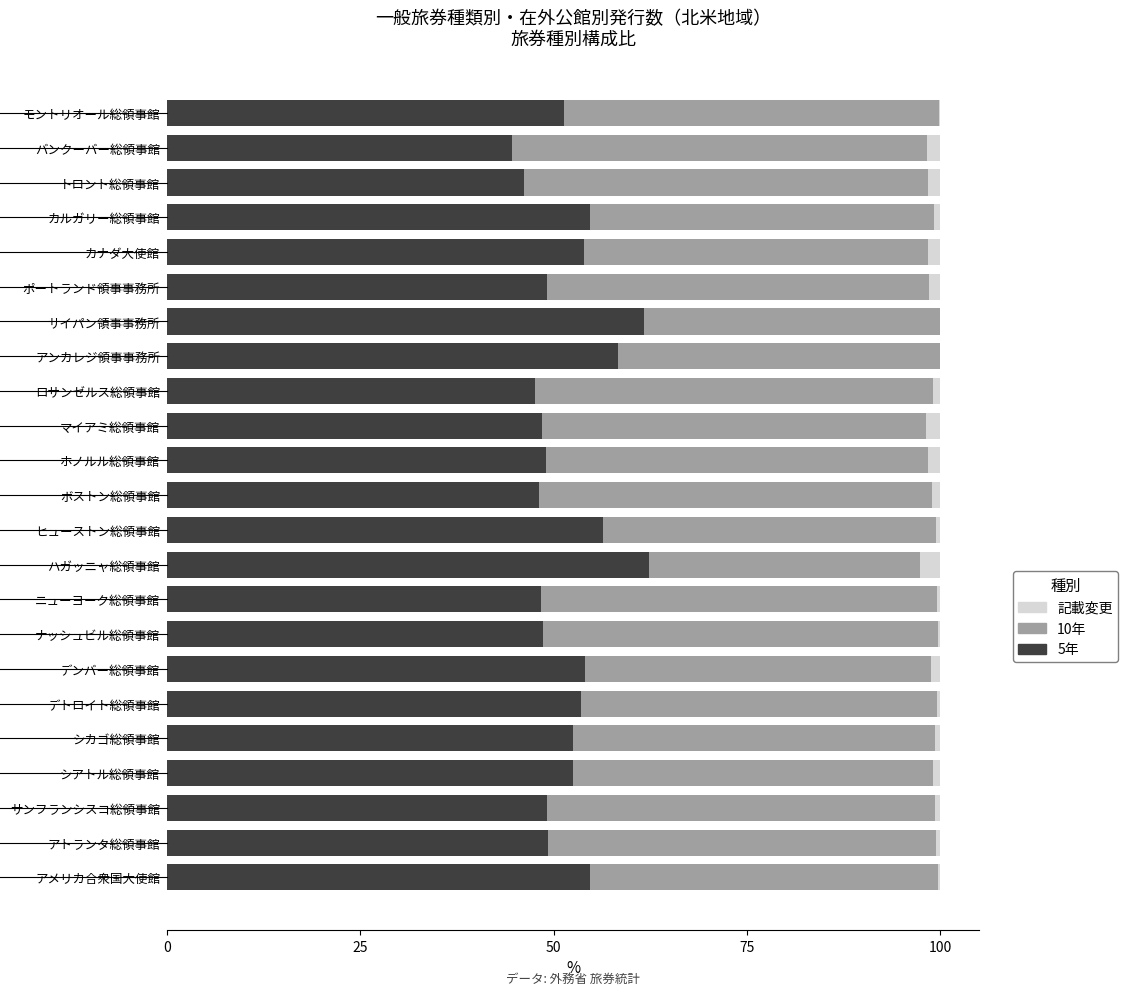

What is the total value across all series at サイパン領事事務所?

100.0